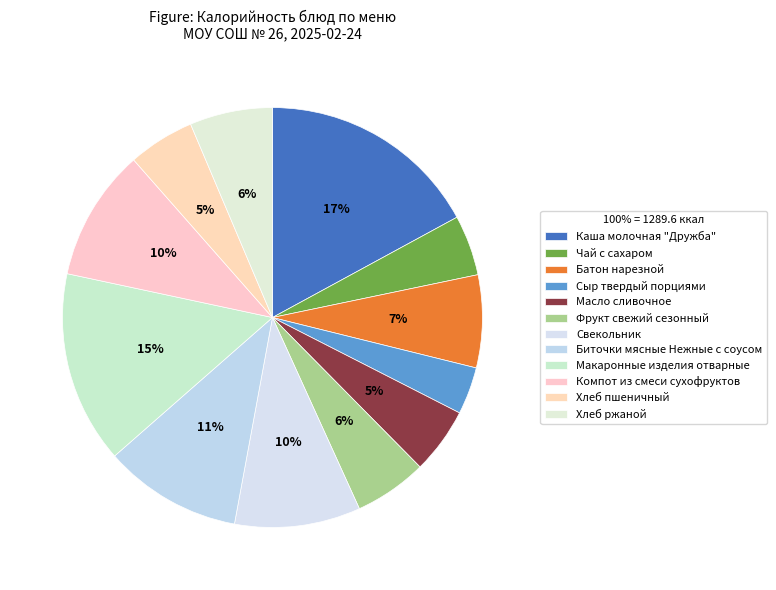

True or false: Компот из смеси сухофруктов accounts for 10% of the total.

True